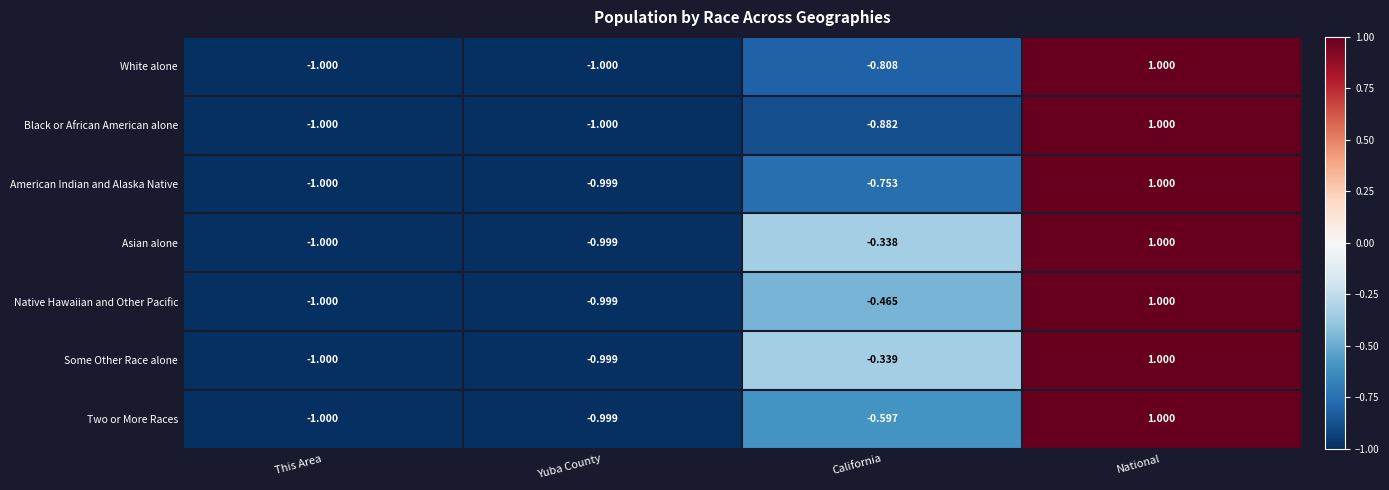

At which label does Native Hawaiian and Other Pacific first exceed 0?

National